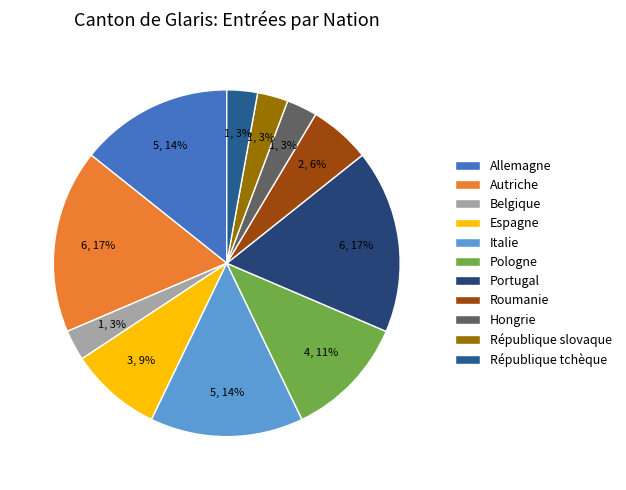

Does any single category account for the majority?

No